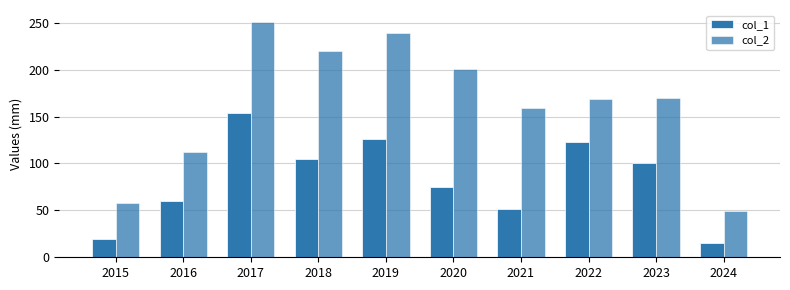

Are the bars horizontal?

No